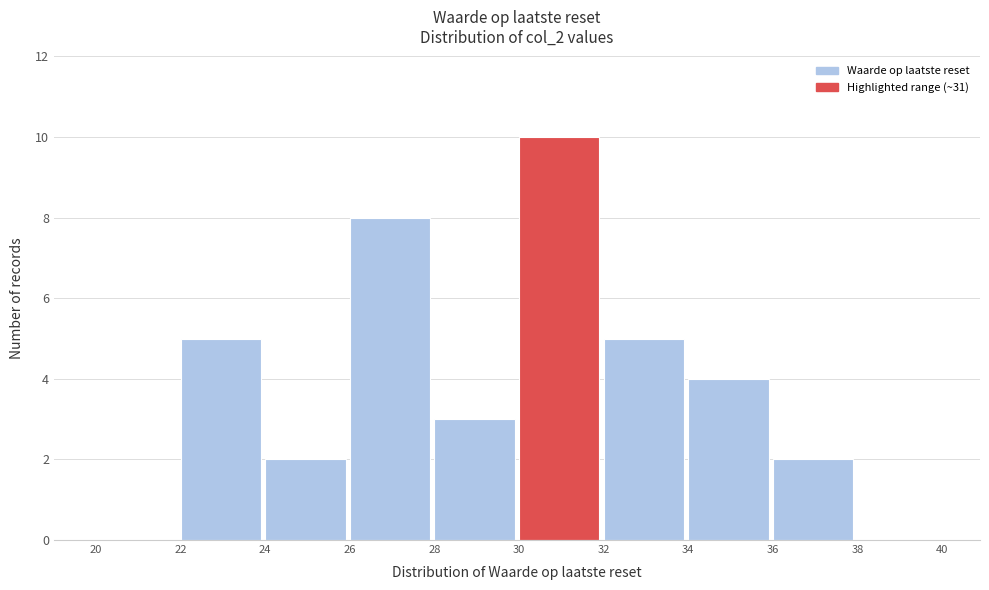

Over which range of the x-axis is the bar tallest?

30 to 32